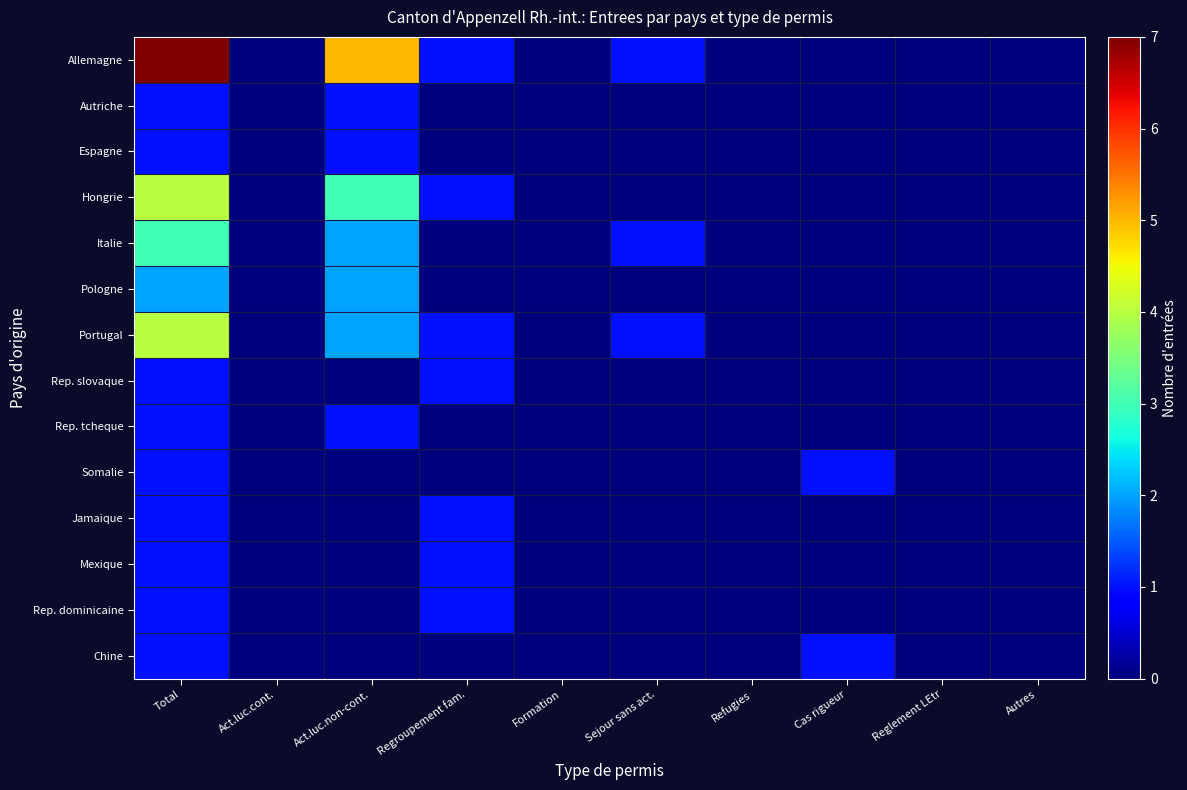

At which category is the sum across all series the highest?

Total